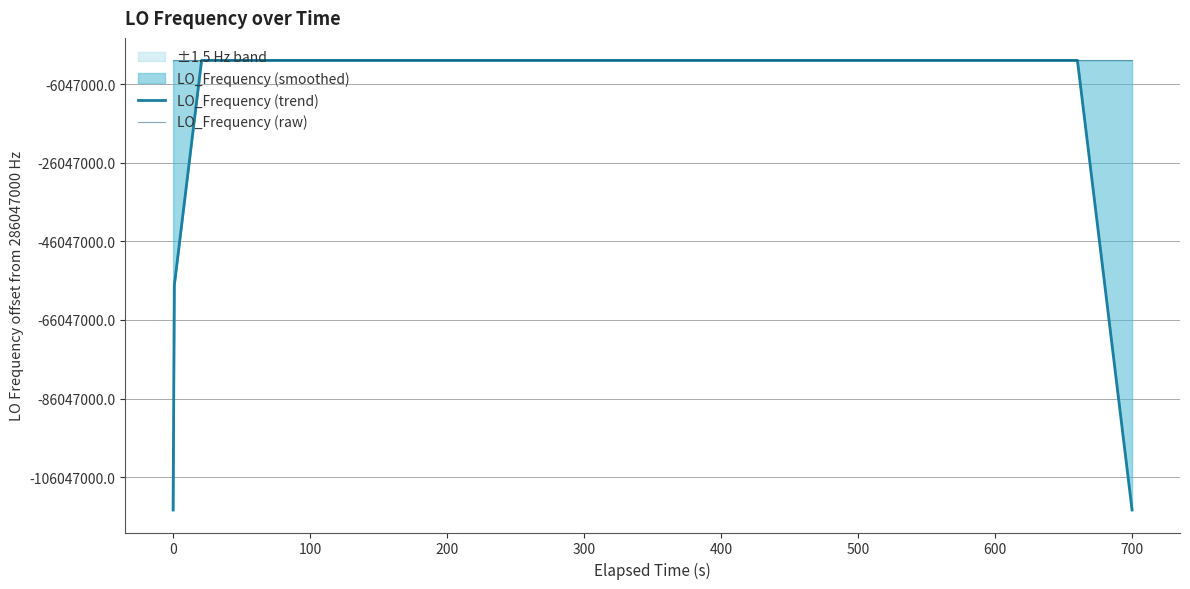

Which series ends up on top after the final intersection of LO_Frequency (trend) and LO_Frequency (raw)?

LO_Frequency (raw)